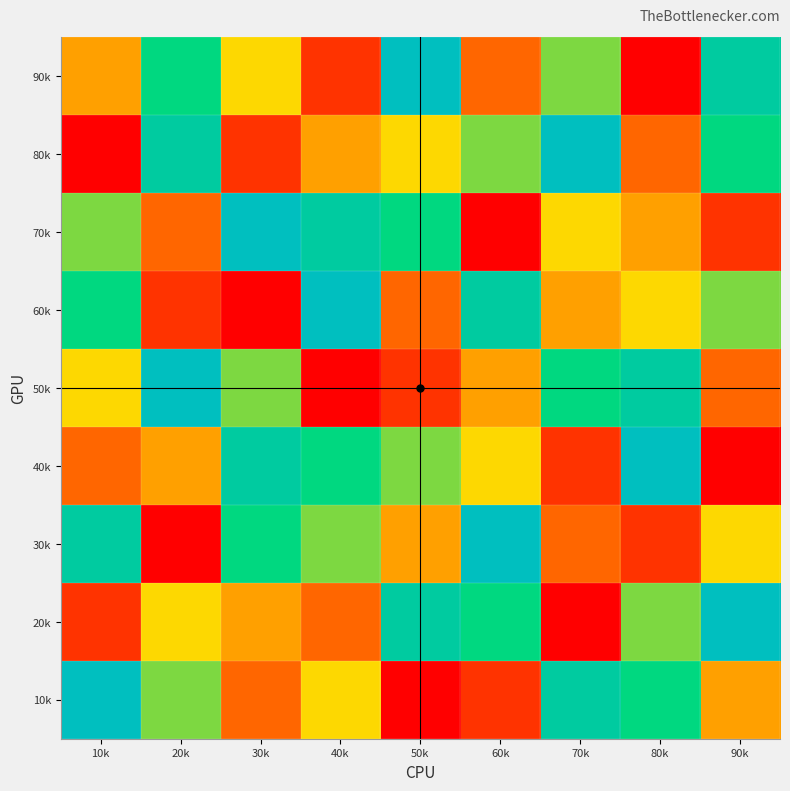

Reading left to right, what are all the values shown in this chart?

90k: 10k=4	20k=7	30k=5	40k=2	50k=9	60k=3	70k=6	80k=1	90k=8
80k: 10k=1	20k=8	30k=2	40k=4	50k=5	60k=6	70k=9	80k=3	90k=7
70k: 10k=6	20k=3	30k=9	40k=8	50k=7	60k=1	70k=5	80k=4	90k=2
60k: 10k=7	20k=2	30k=1	40k=9	50k=3	60k=8	70k=4	80k=5	90k=6
50k: 10k=5	20k=9	30k=6	40k=1	50k=2	60k=4	70k=7	80k=8	90k=3
40k: 10k=3	20k=4	30k=8	40k=7	50k=6	60k=5	70k=2	80k=9	90k=1
30k: 10k=8	20k=1	30k=7	40k=6	50k=4	60k=9	70k=3	80k=2	90k=5
20k: 10k=2	20k=5	30k=4	40k=3	50k=8	60k=7	70k=1	80k=6	90k=9
10k: 10k=9	20k=6	30k=3	40k=5	50k=1	60k=2	70k=8	80k=7	90k=4